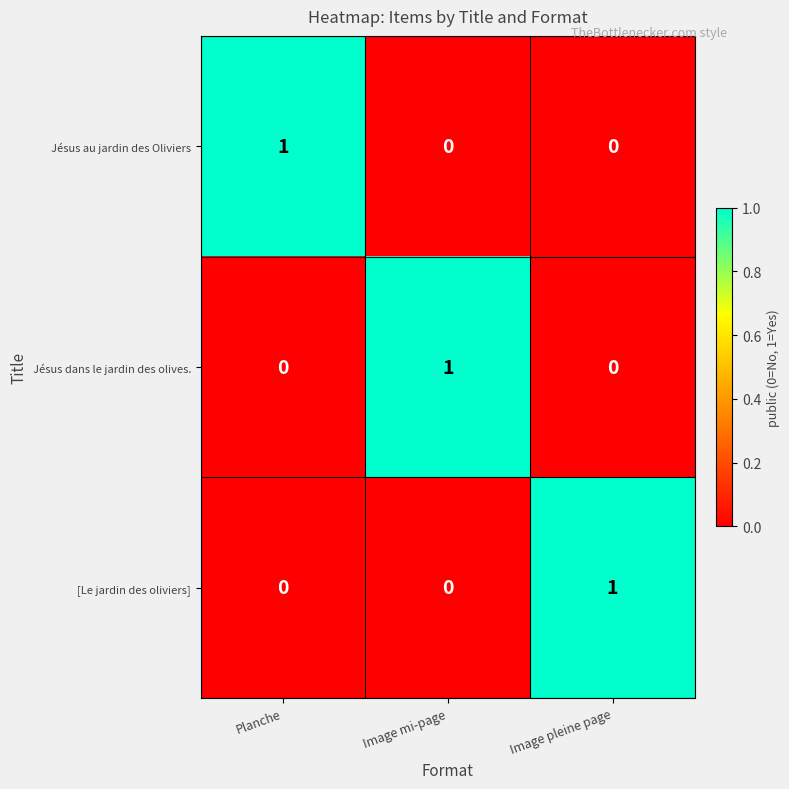

Is the value of [Le jardin des oliviers] at Image pleine page greater than the value of Jésus au jardin des Oliviers at Image mi-page?

Yes